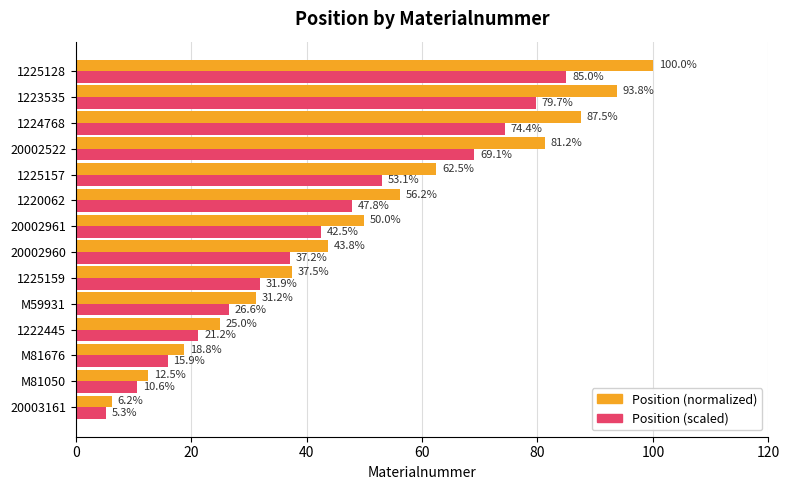

List the series in order of their peak value, highest first.

Position (normalized), Position (scaled)